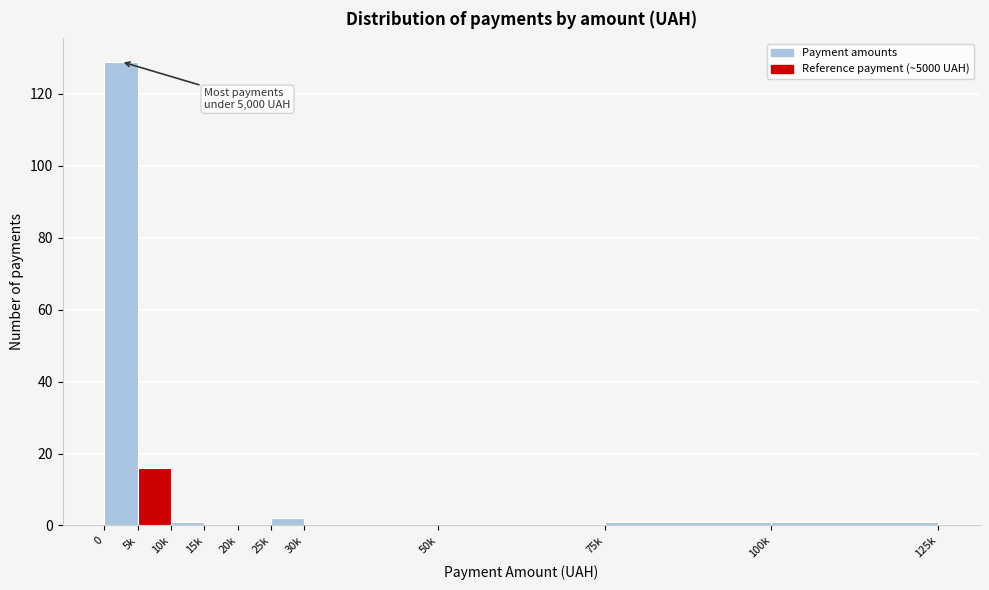

Reading right to left, transcribe all the data shown in this chart.

100k=1	75k=1	50k=0	30k=0	25k=2	20k=0	15k=0	10k=1	5k=16	0=129